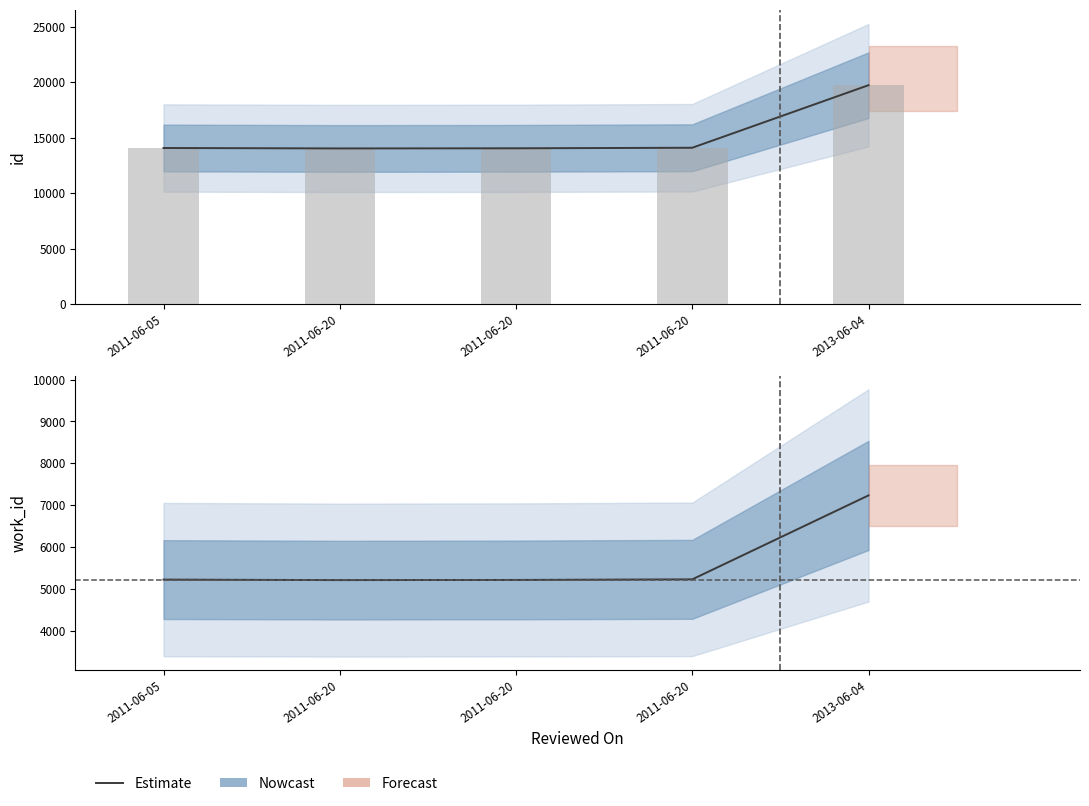

Count the number of categories in the chart.

5